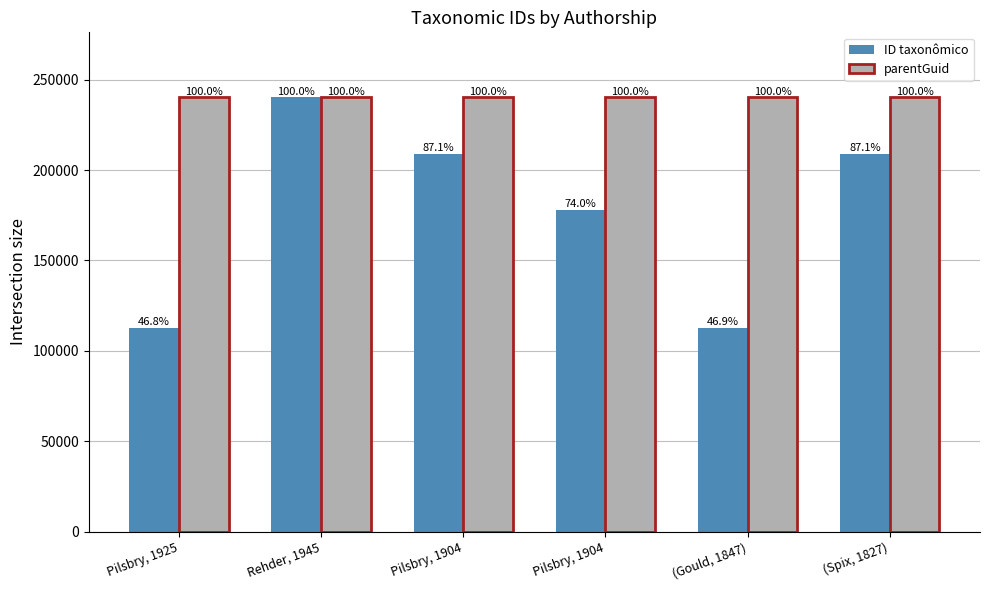

Rank the series by their average value, from lowest to highest.

ID taxonômico, parentGuid